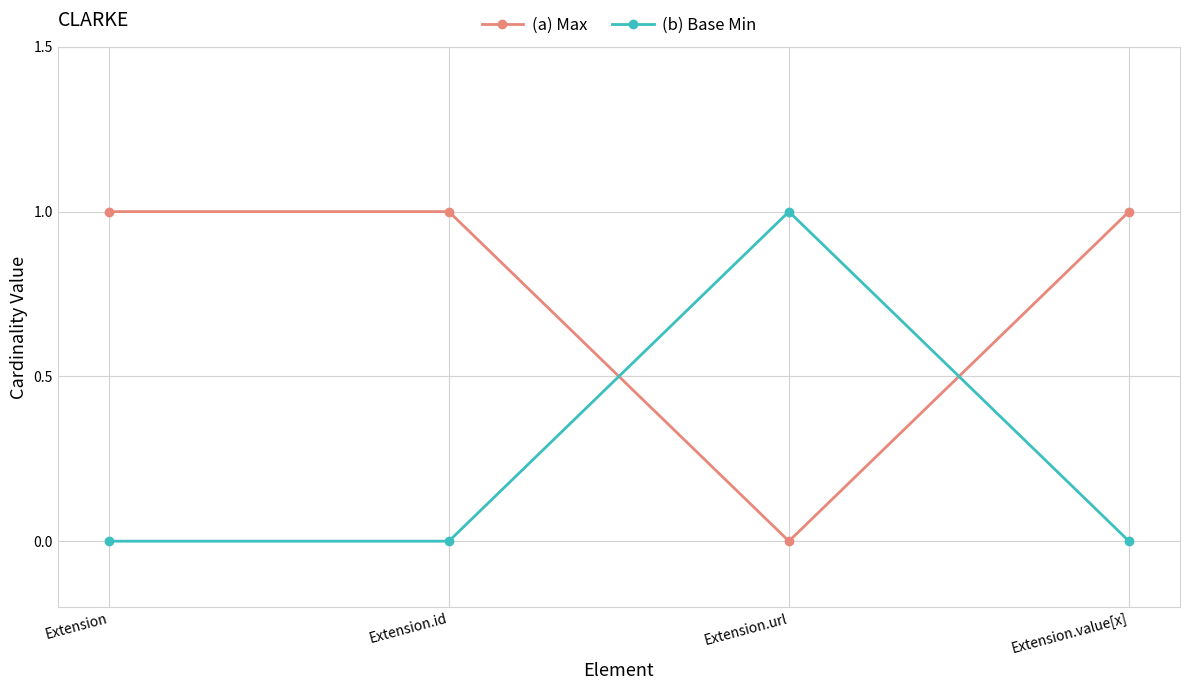

True or false: (b) Base Min and (a) Max intersect in this chart.

True